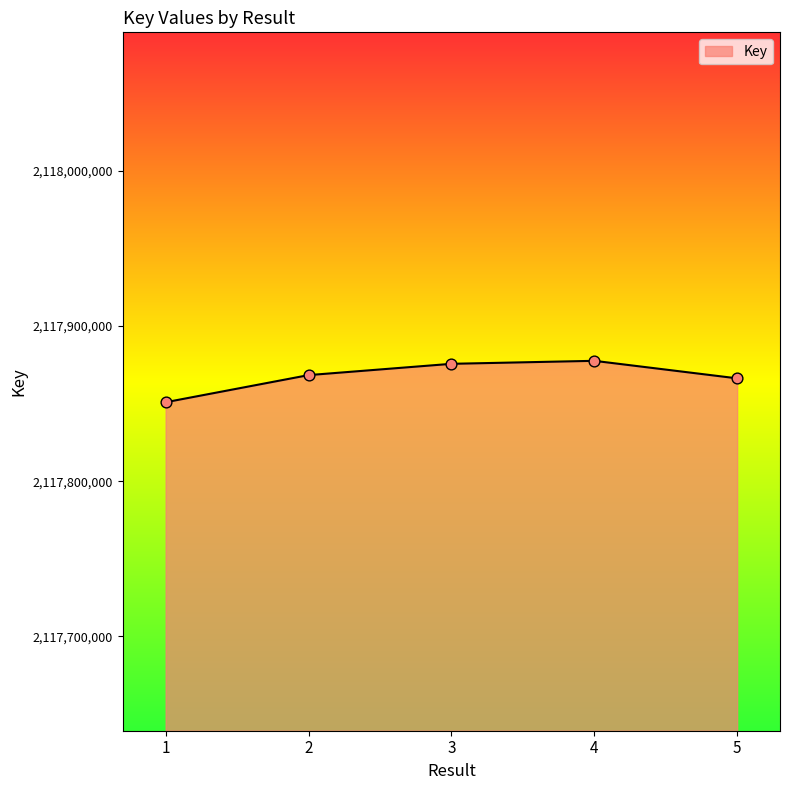

Which has a higher value, 1 or 2?

2